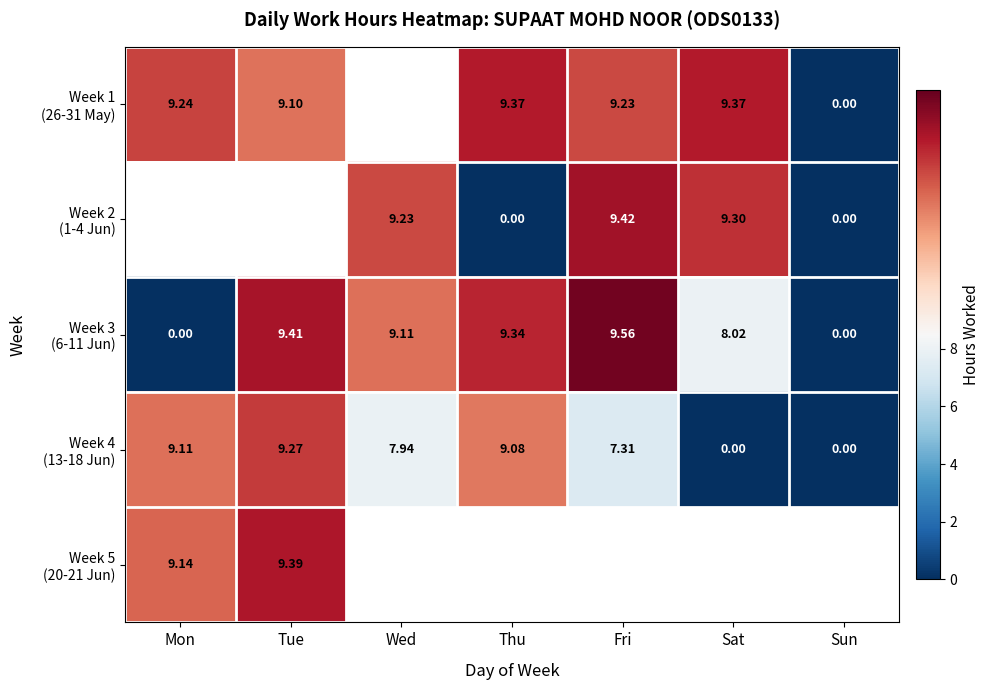

The Week 4 (13-18 Jun) series shows 10.3 at Wed. True or false?

False